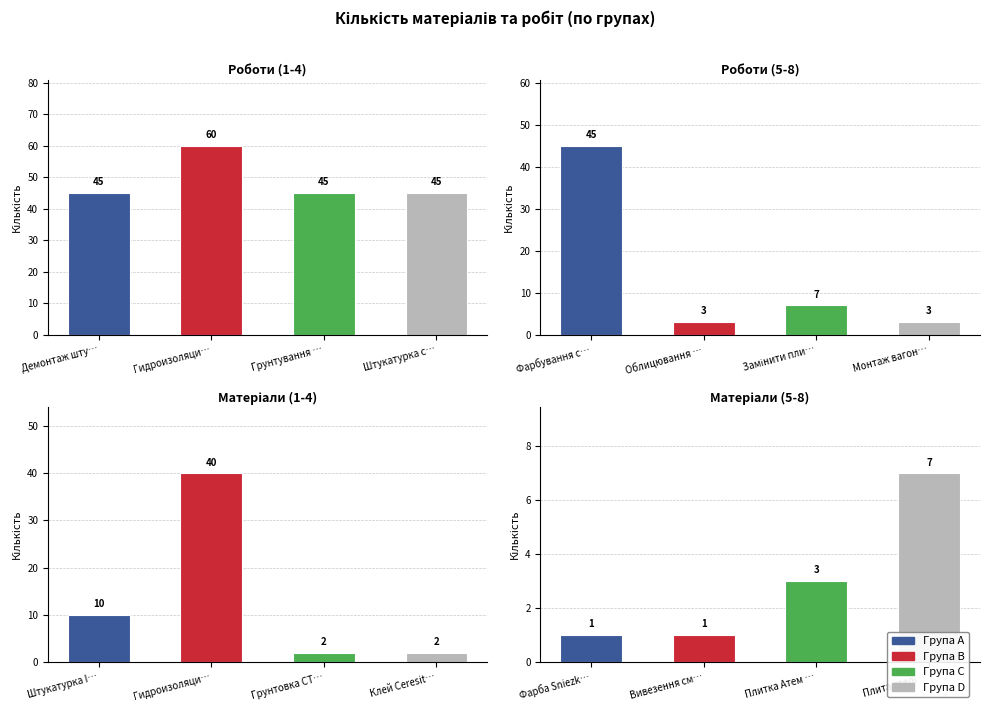

Are the bars horizontal?

No